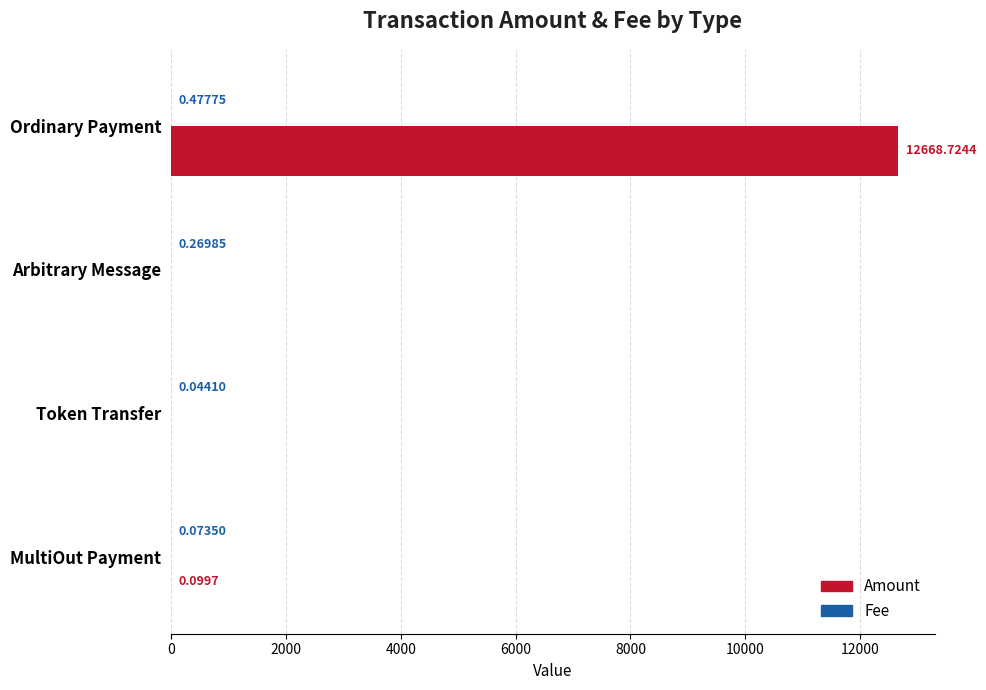

At which label is Amount closest to 6334?

MultiOut Payment